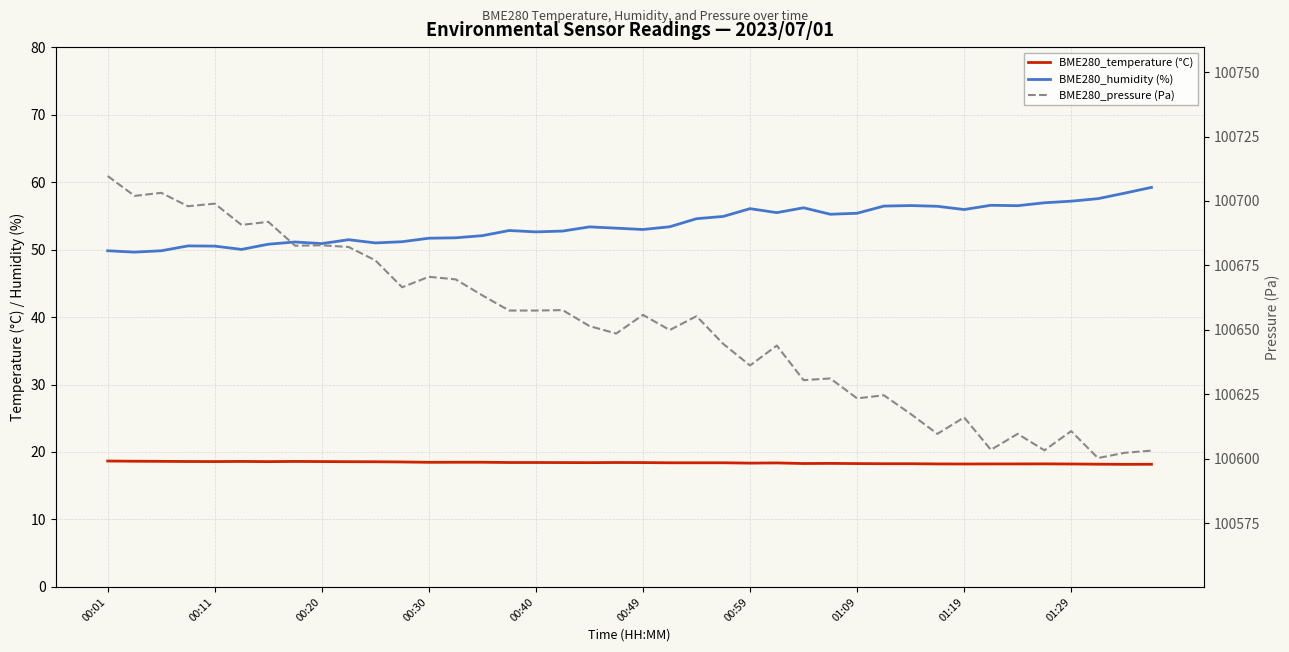

What is the maximum value for BME280_temperature (°C)?

18.7